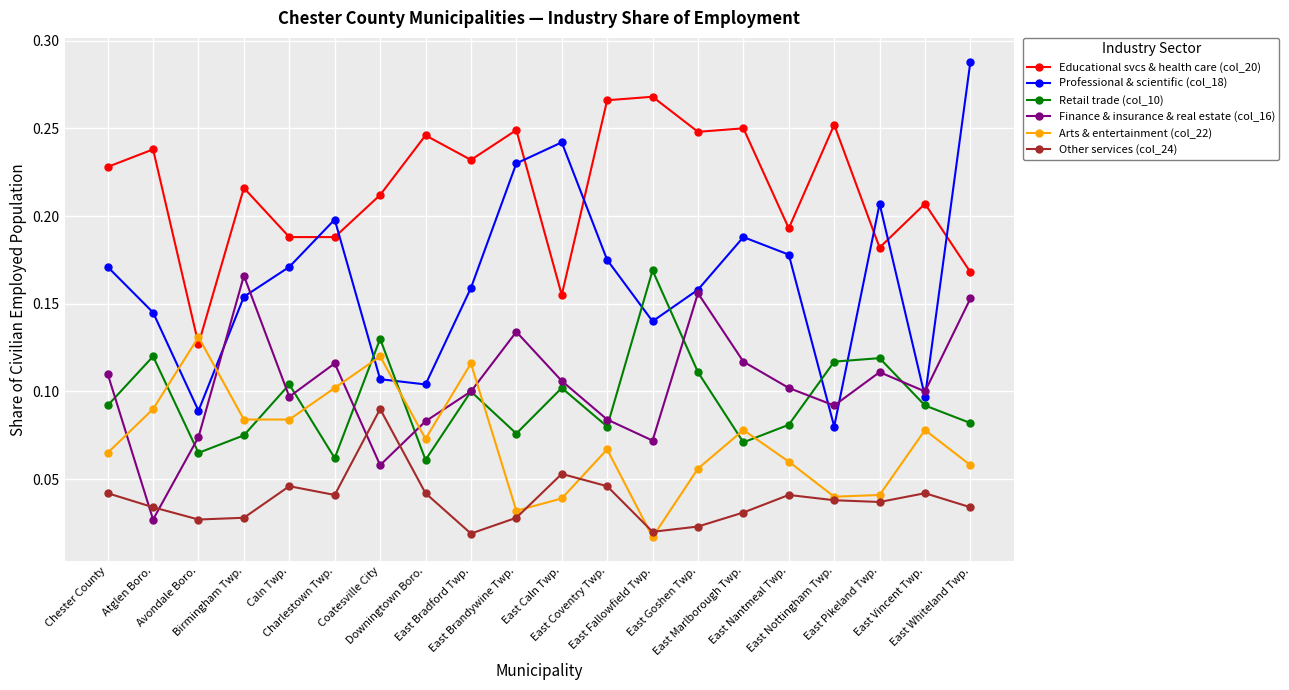

How many lines are shown in the chart?

6